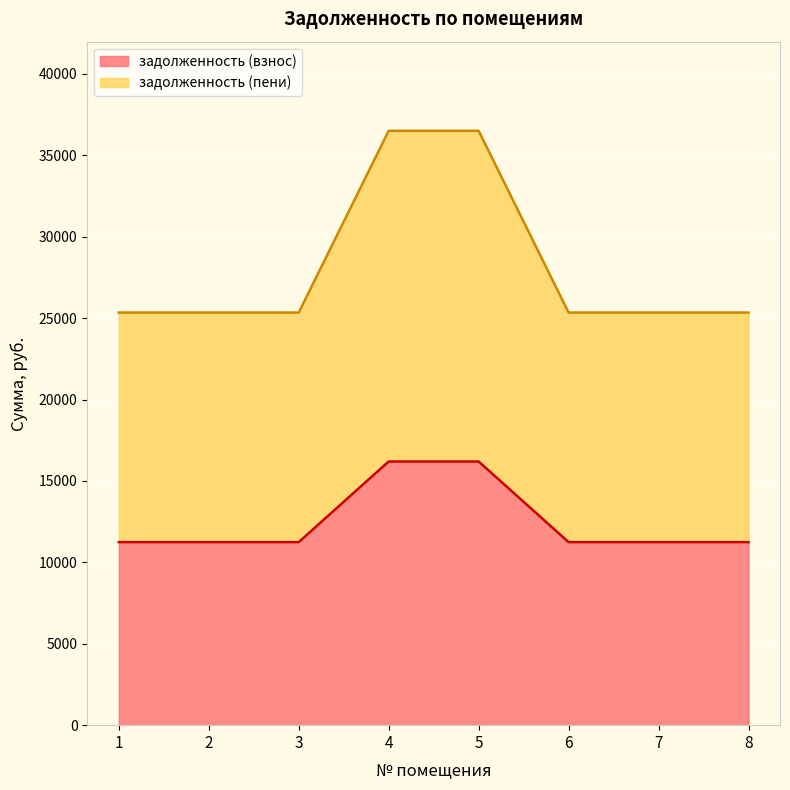

Which series has the largest range (max minus min)?

задолженность (пени)